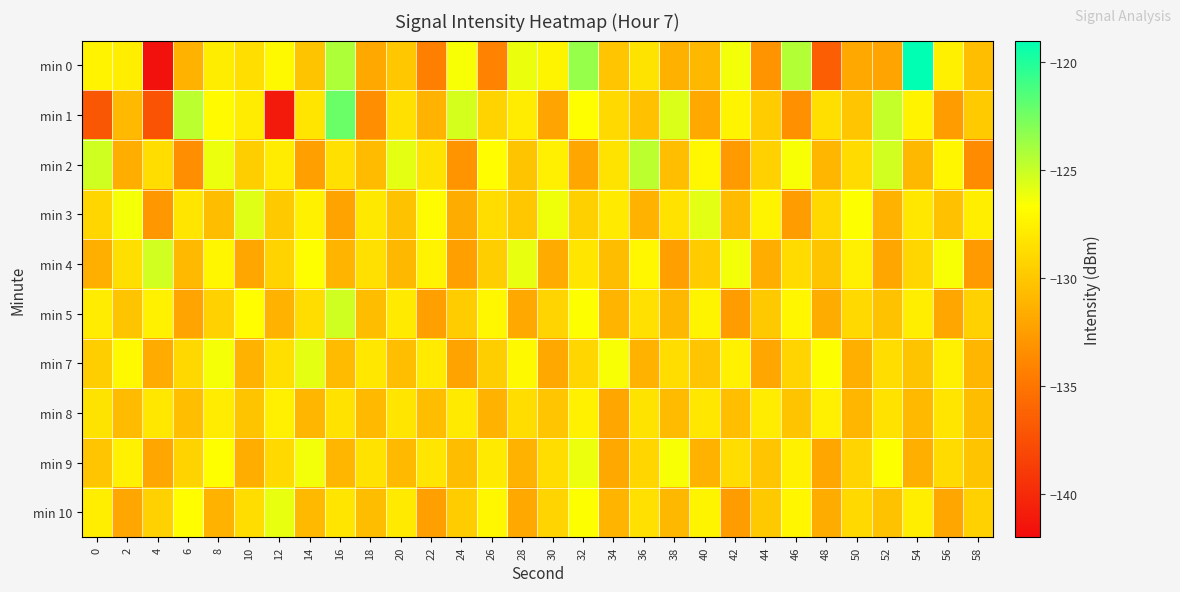

How many series are shown in this chart?

10